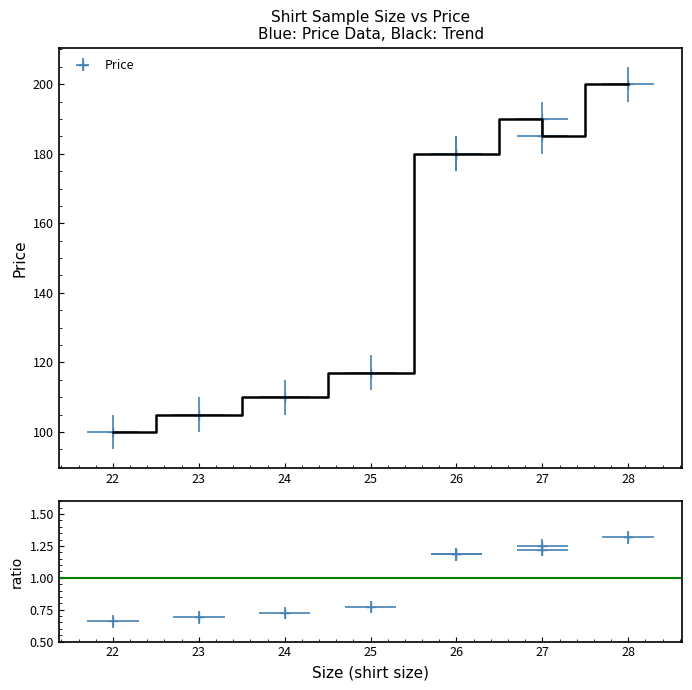

What is the value of the 6th point from the left?

190